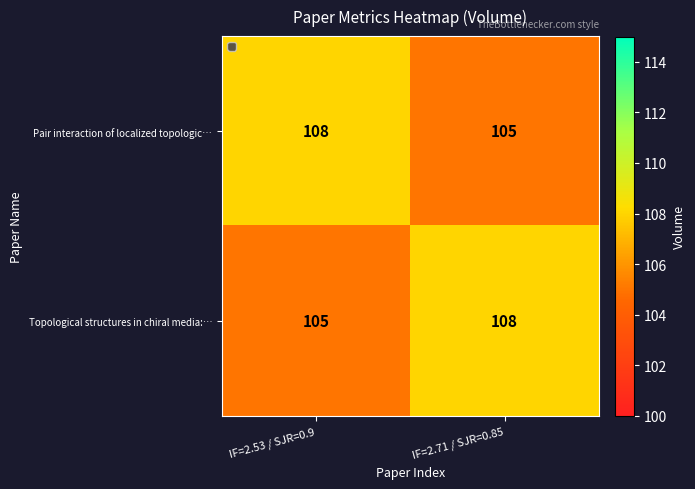

Is the value of Pair interaction of localized topologic… at IF=2.53 / SJR=0.9 greater than the value of Topological structures in chiral media:… at IF=2.53 / SJR=0.9?

Yes